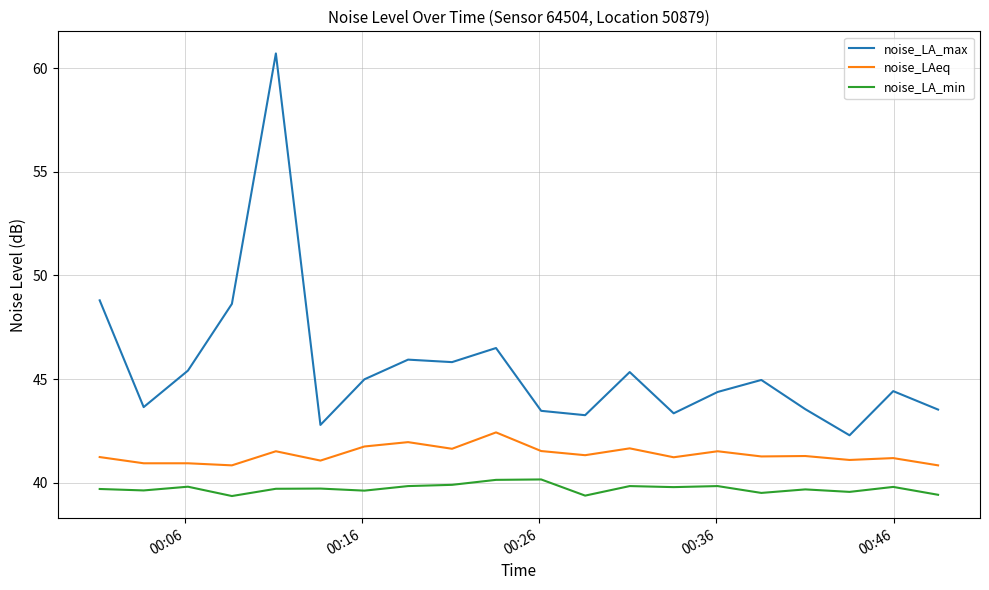

List the series in order of their peak value, lowest first.

noise_LA_min, noise_LAeq, noise_LA_max